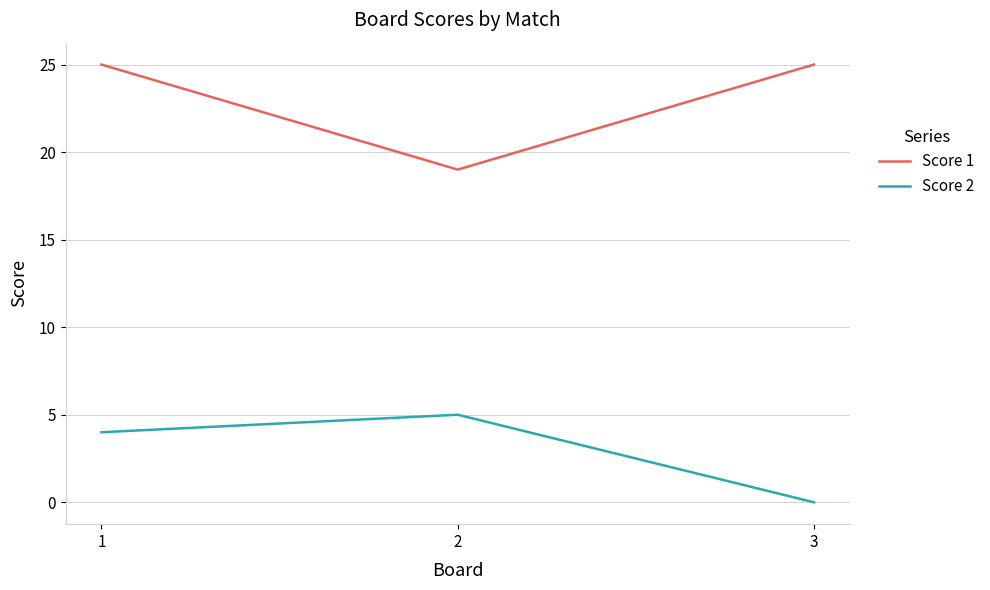

What is the maximum value shown in the chart?

25